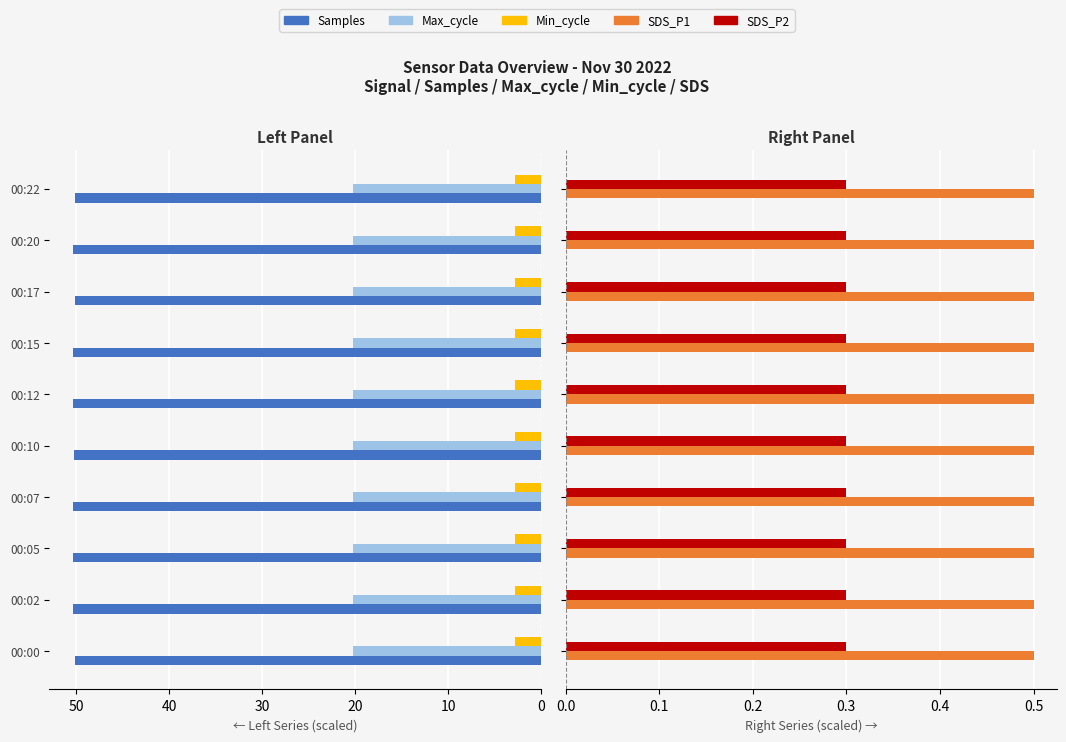

The Max_cycle series shows 20.2 at 00:22. True or false?

True